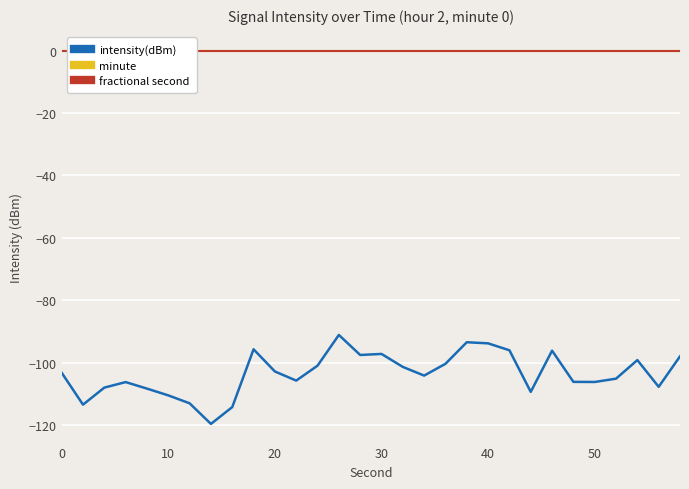

Reading left to right, what are all the values shown in this chart?

intensity(dBm): -103.2	-113.4	-107.9	-106.1	-108.2	-110.4	-112.9	-119.5	-114.2	-95.6	-102.8	-105.7	-100.9	-91.1	-97.5	-97.1	-101.3	-104.1	-100.3	-93.4	-93.7	-96.0	-109.3	-96.1	-106.1	-106.1	-105.1	-99.1	-107.7	-97.9
minute: 0.0	0.0	0.0	0.0	0.0	0.0	0.0	0.0	0.0	0.0	0.0	0.0	0.0	0.0	0.0	0.0	0.0	0.0	0.0	0.0	0.0	0.0	0.0	0.0	0.0	0.0	0.0	0.0	0.0	0.0
fractional second: 0.0	0.0	0.0	0.0	0.0	0.0	0.0	0.0	0.0	0.0	0.0	0.0	0.0	0.0	0.0	0.0	0.0	0.0	0.0	0.0	0.0	0.0	0.0	0.0	0.0	0.0	0.0	0.0	0.0	0.0